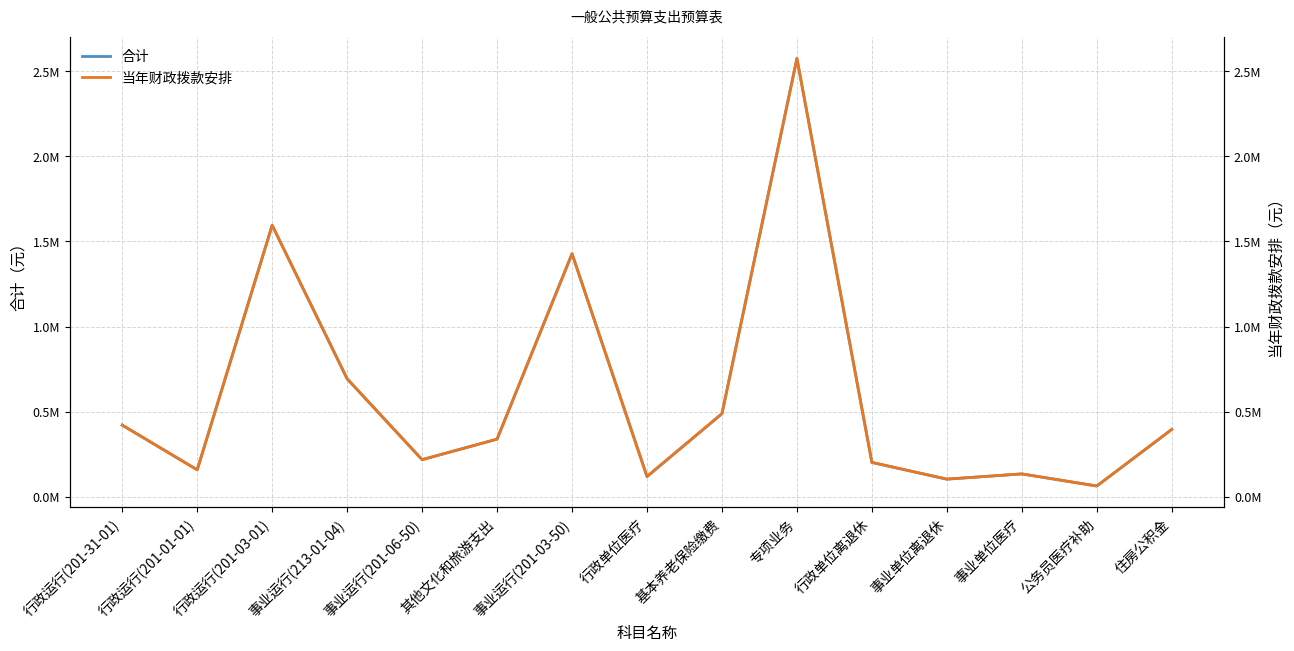

How many lines are shown in the chart?

2